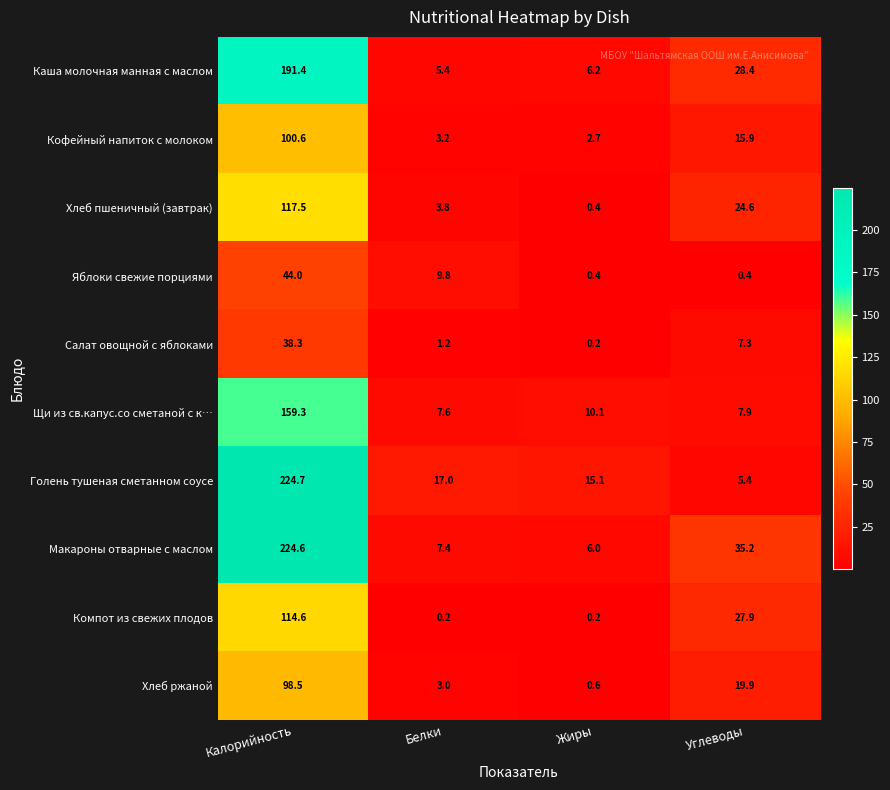

What is the difference between the highest and lowest values at Калорийность?

186.4